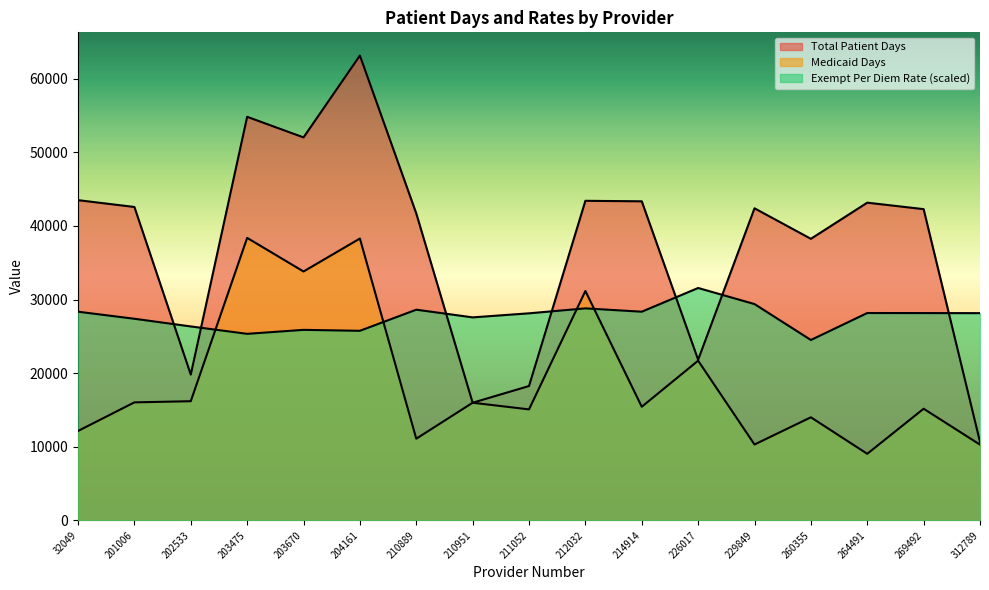

At which category is the sum across all series the highest?

204161